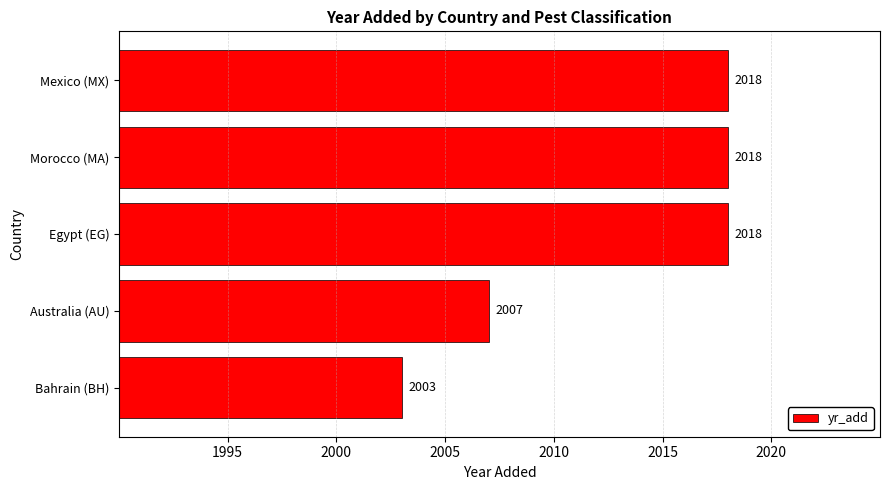

How many categories are shown in the chart?

5